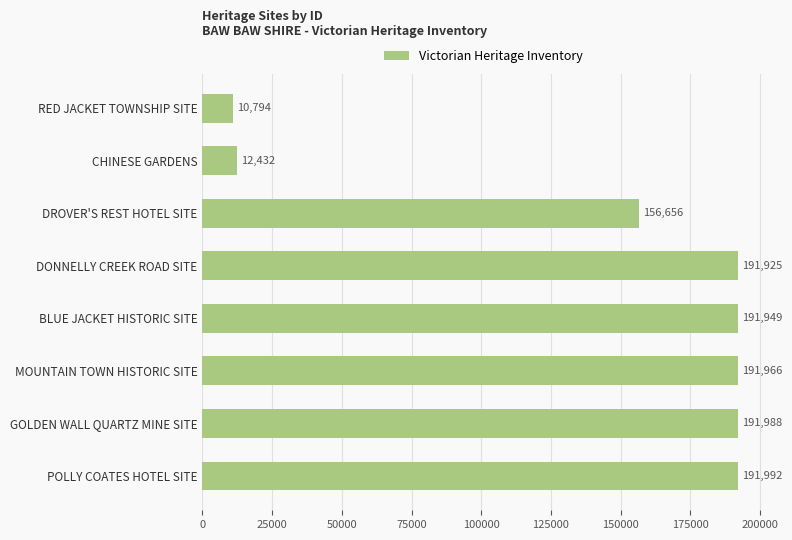

Reading top to bottom, transcribe all the data shown in this chart.

RED JACKET TOWNSHIP SITE=10794	CHINESE GARDENS=12432	DROVER'S REST HOTEL SITE=156656	DONNELLY CREEK ROAD SITE=191925	BLUE JACKET HISTORIC SITE=191949	MOUNTAIN TOWN HISTORIC SITE=191966	GOLDEN WALL QUARTZ MINE SITE=191988	POLLY COATES HOTEL SITE=191992